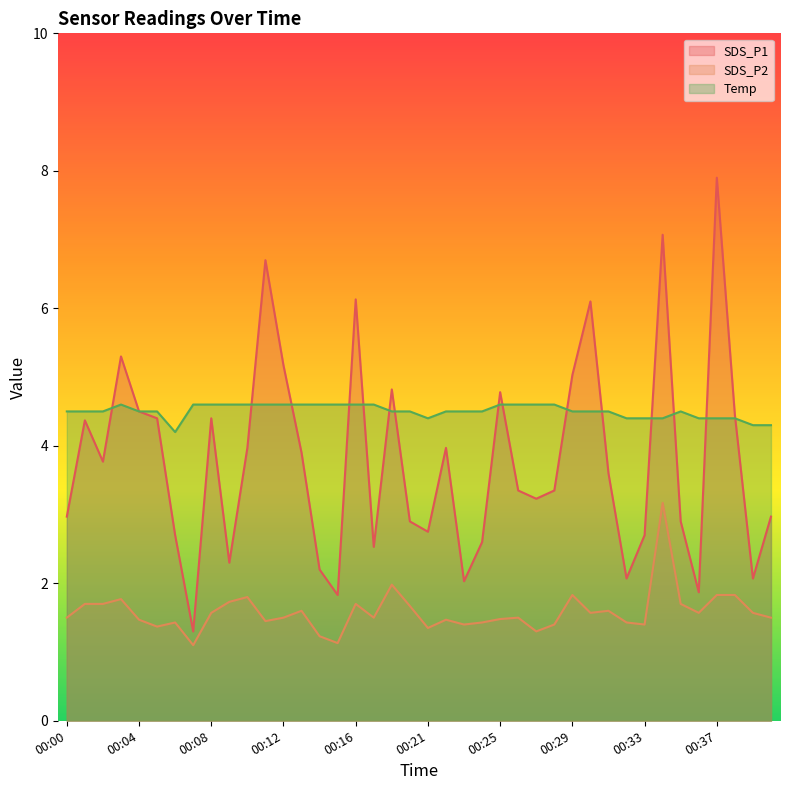

True or false: Temp and SDS_P2 cross at least once.

False